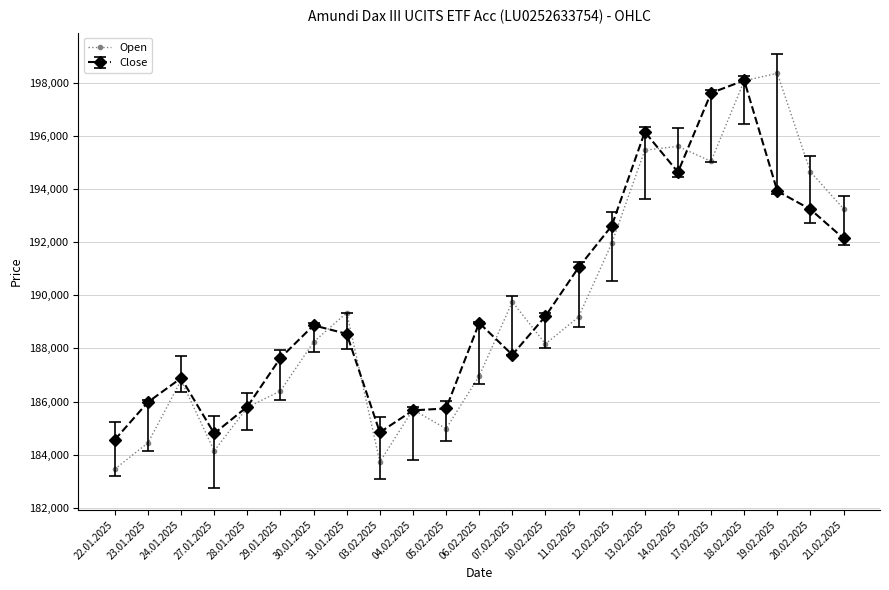

What is the greatest value displayed?

198358